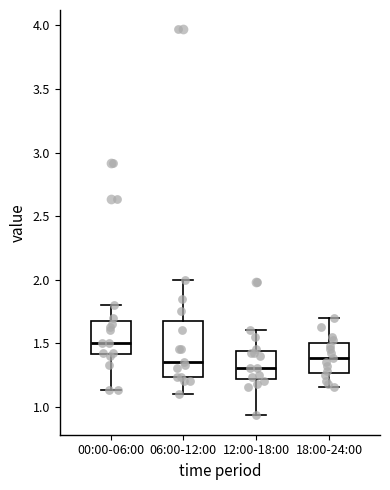

Reading left to right, read every box against the y-axis: the position of its median line, the range the box covers, and the ends of its whiskers. The values are not printed on the chart, so give them approximately, as read against the axis.

00:00-06:00: median 1.50, box 1.40 to 1.70, whiskers 1.15 to 1.80
06:00-12:00: median 1.35, box 1.25 to 1.70, whiskers 1.10 to 2.00
12:00-18:00: median 1.30, box 1.20 to 1.45, whiskers 0.95 to 1.60
18:00-24:00: median 1.40, box 1.25 to 1.50, whiskers 1.15 to 1.70